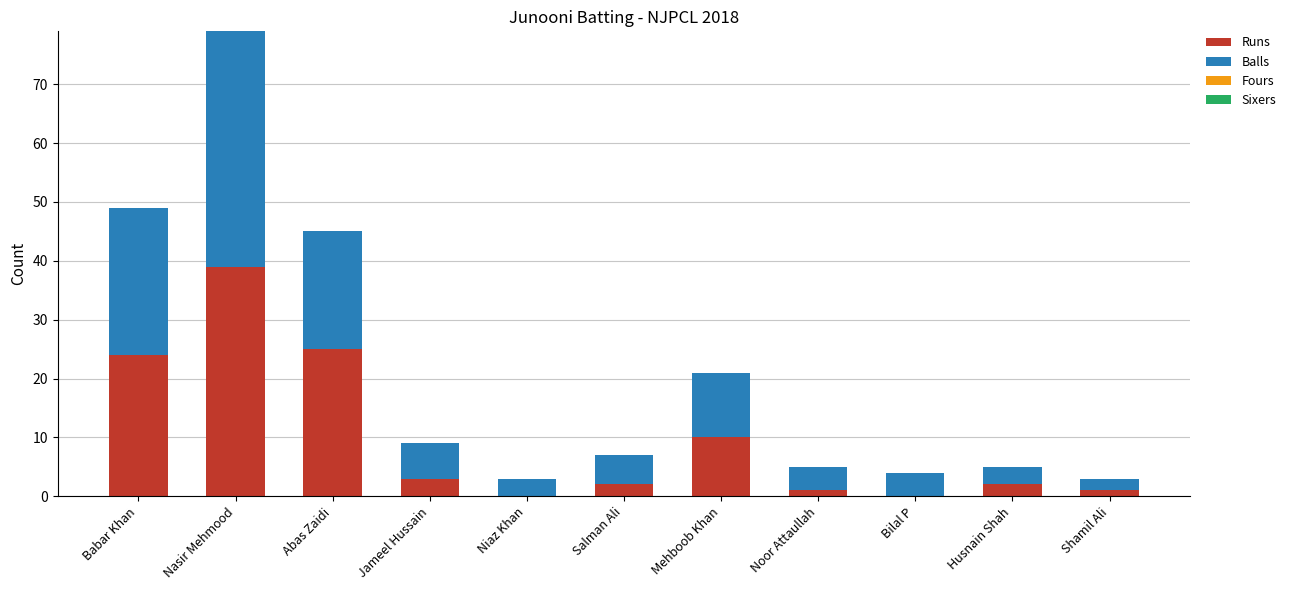

Are the bars horizontal?

No